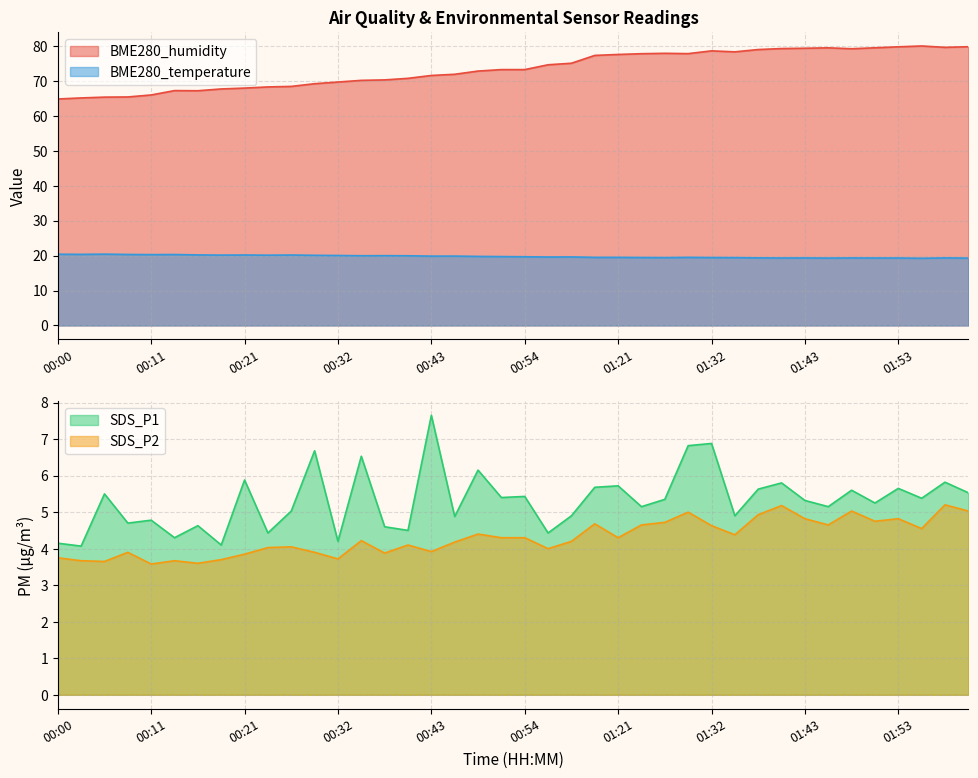

What is the maximum value shown in the chart?

80.0